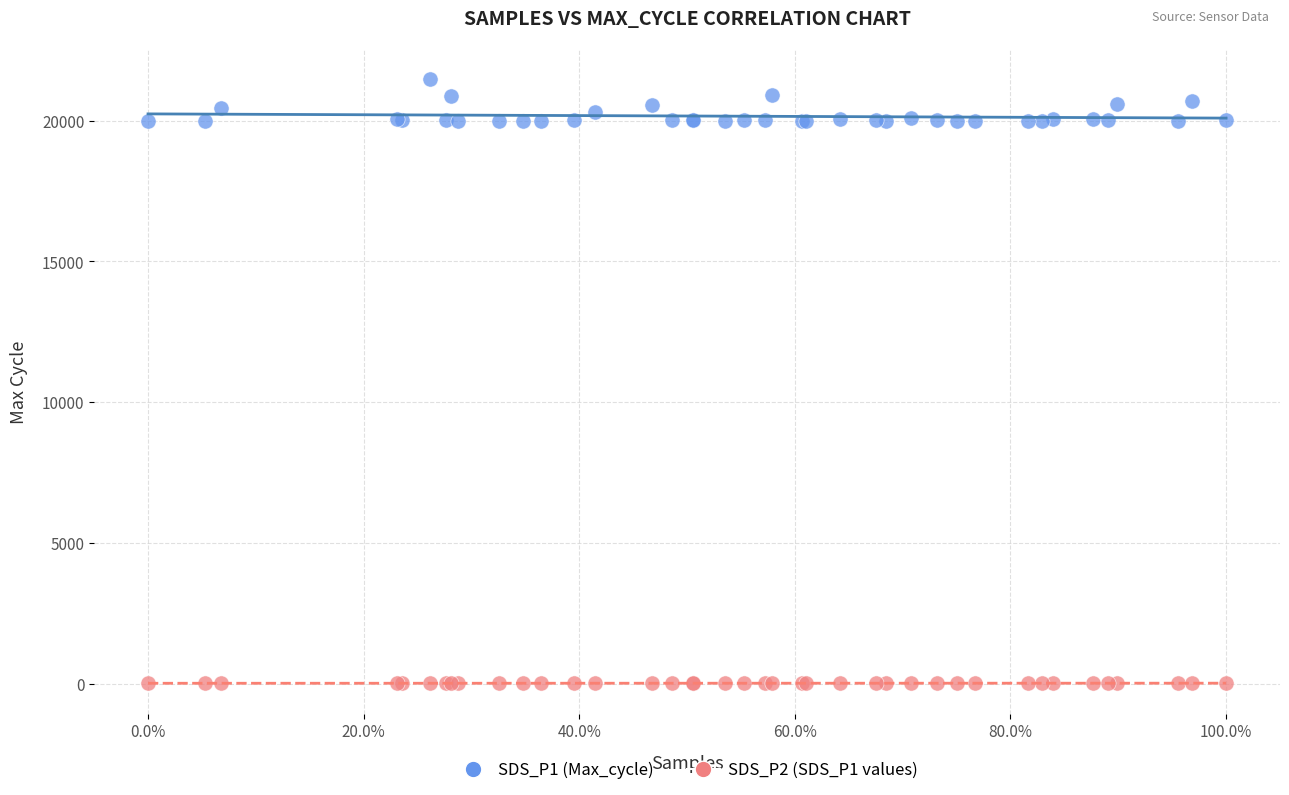

Which series has the largest Y range (max minus min)?

SDS_P1 (Max_cycle)